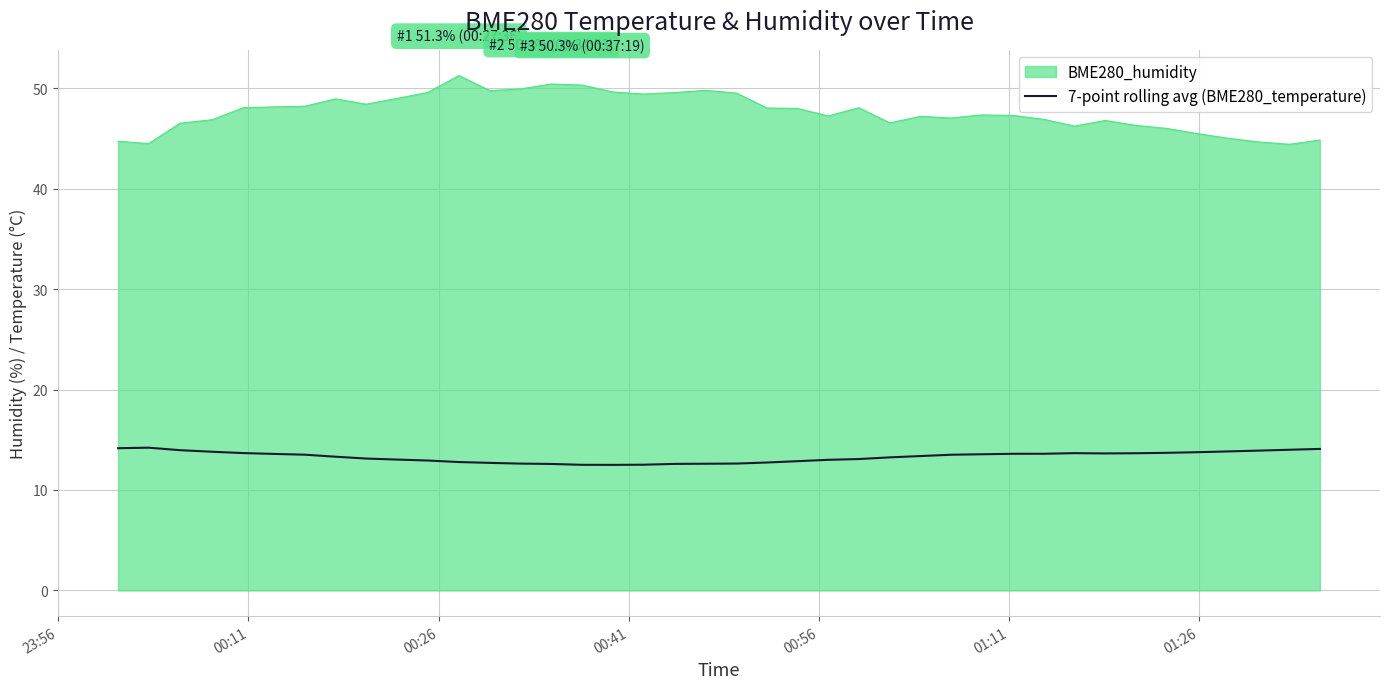

True or false: BME280_humidity and 7-point rolling avg (BME280_temperature) intersect in this chart.

False